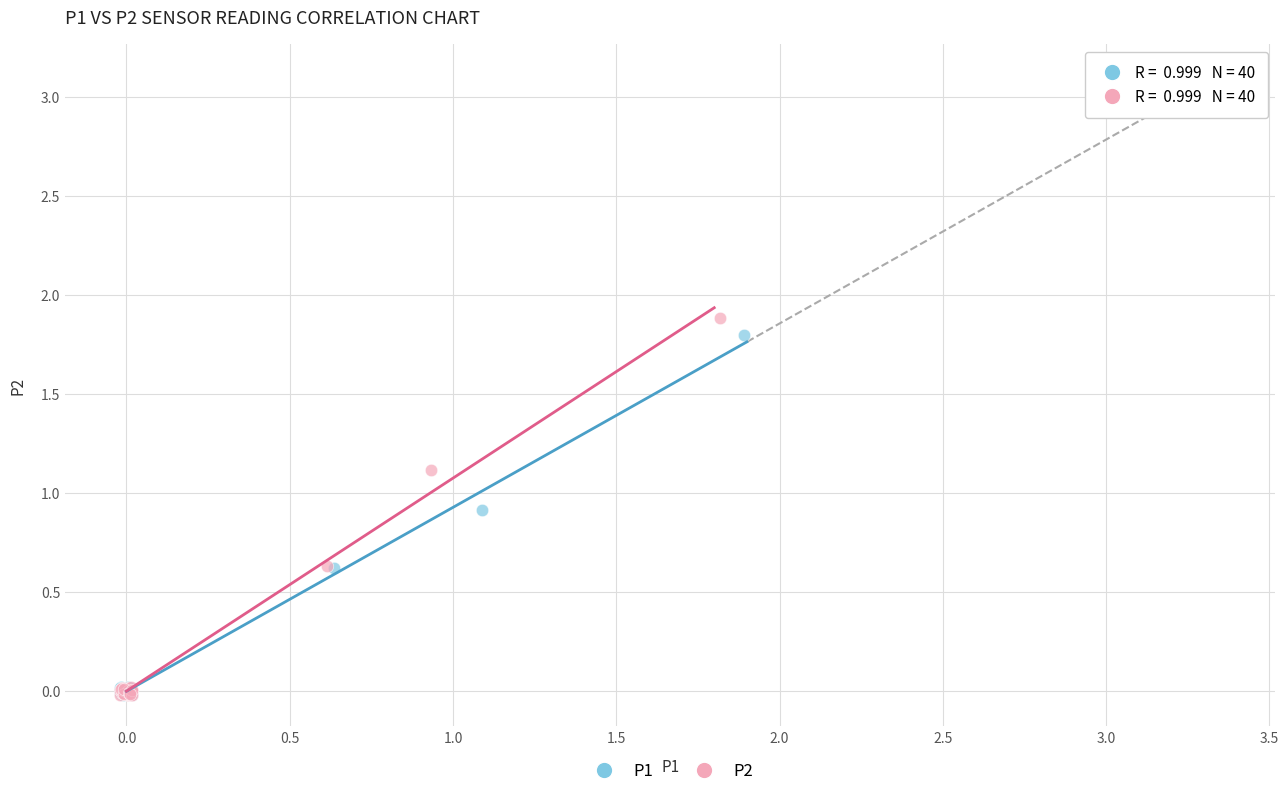

Which series reaches the maximum Y coordinate?

P2